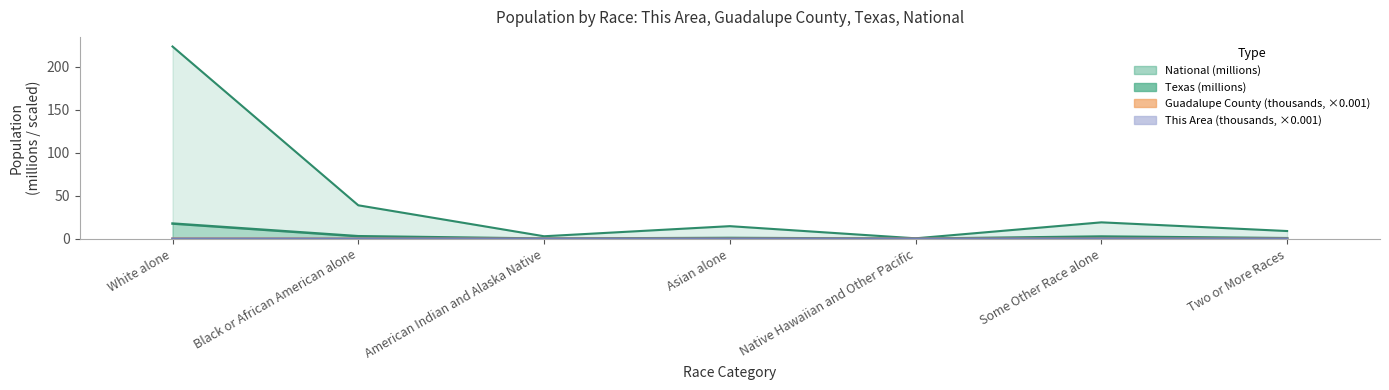

What position from the left is White alone?

1